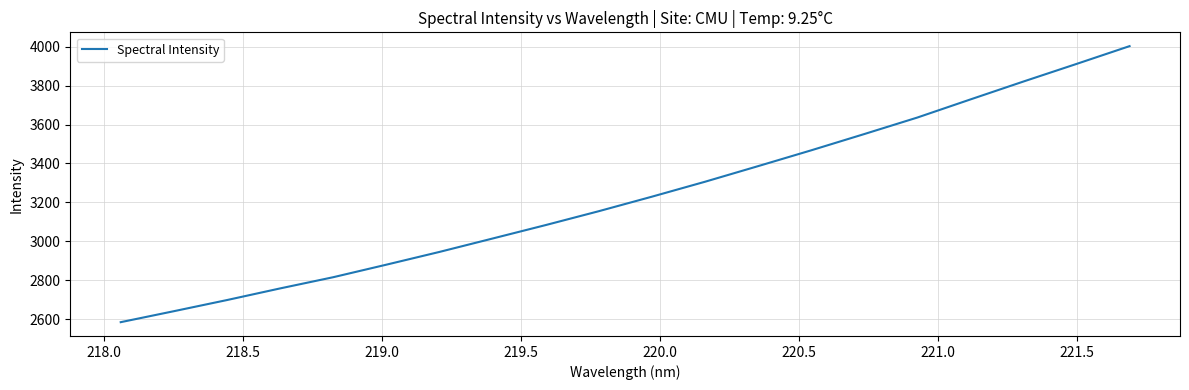

What is the smallest value displayed?

2584.2